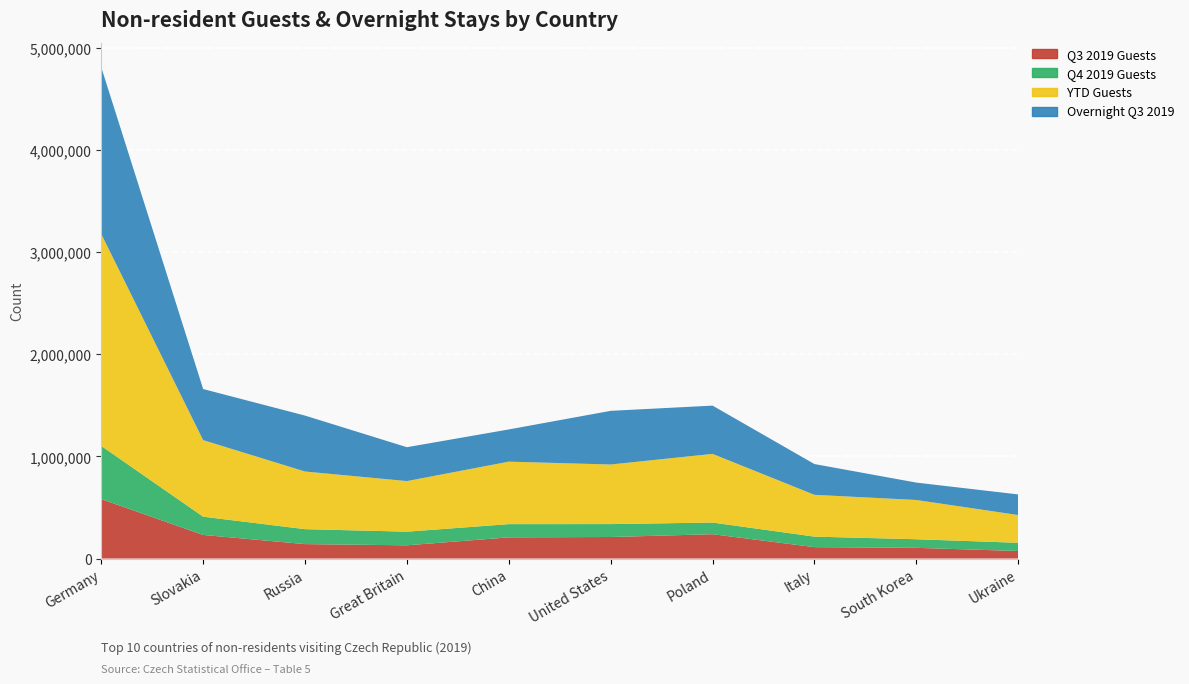

Reading right to left, extract all data points from this chart.

Q3 2019 Guests: Ukraine=73777	South Korea=104925	Italy=111653	Poland=238276	United States=210831	China=207368	Great Britain=129569	Russia=141364	Slovakia=231101	Germany=582023
Q4 2019 Guests: Ukraine=80470	South Korea=84046	Italy=102807	Poland=114212	United States=126589	China=129561	Great Britain=133465	Russia=146262	Slovakia=178780	Germany=520916
YTD Guests: Ukraine=271933	South Korea=384532	Italy=409623	Poland=672571	United States=583614	China=612048	Great Britain=495572	Russia=564794	Slovakia=749977	Germany=2075956
Overnight Q3 2019: Ukraine=201702	South Korea=170281	Italy=301435	Poland=472652	United States=525595	China=315466	Great Britain=331839	Russia=547639	Slovakia=500244	Germany=1632171